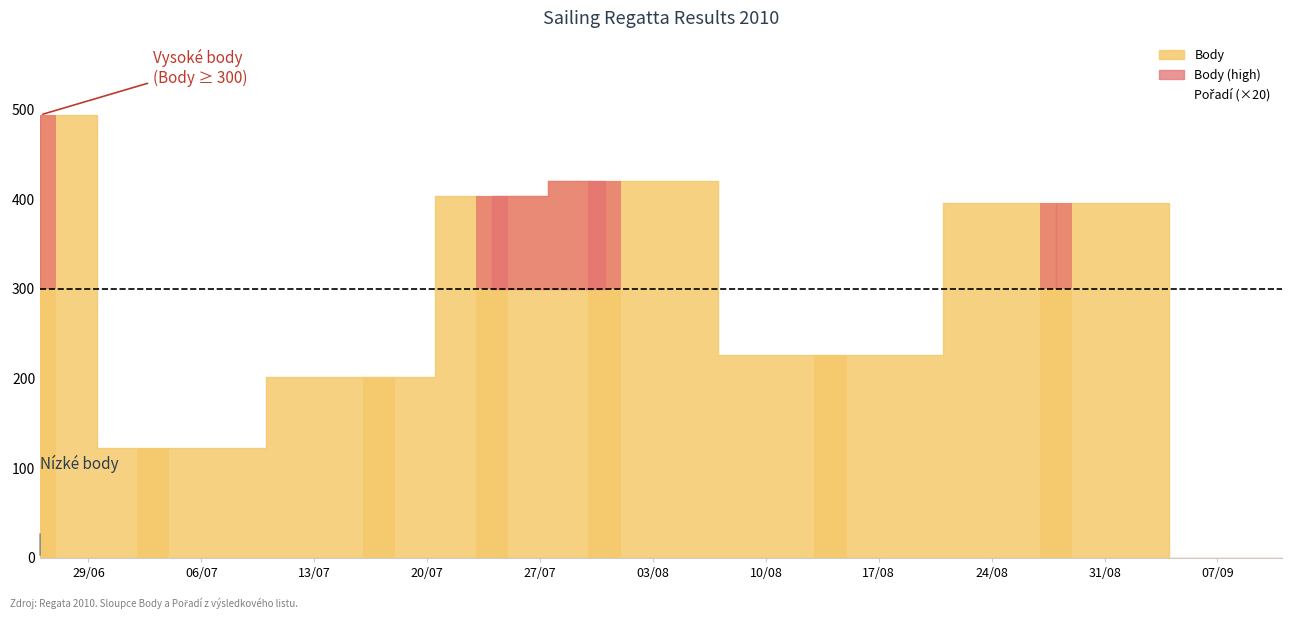

What is the approximate value of Body at 2010-08-14?

226